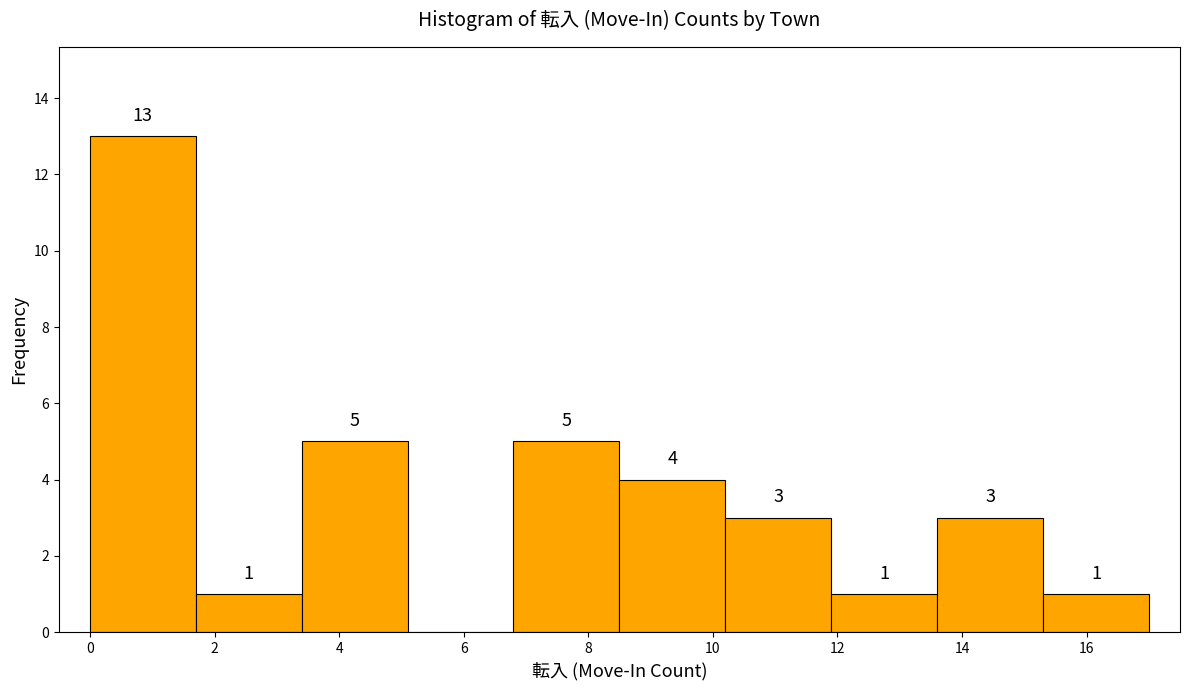

Over which range of the x-axis is the bar tallest?

0.0 to 1.7